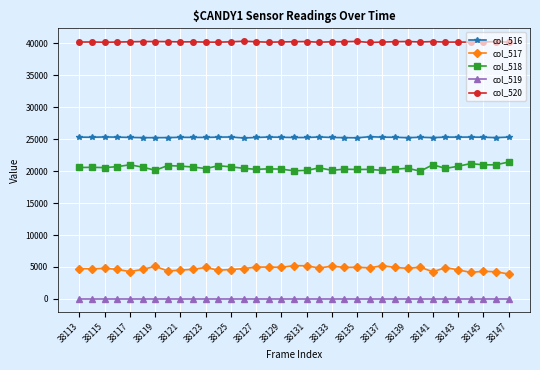

Rank the series by their maximum value, from lowest to highest.

col_519, col_517, col_518, col_516, col_520